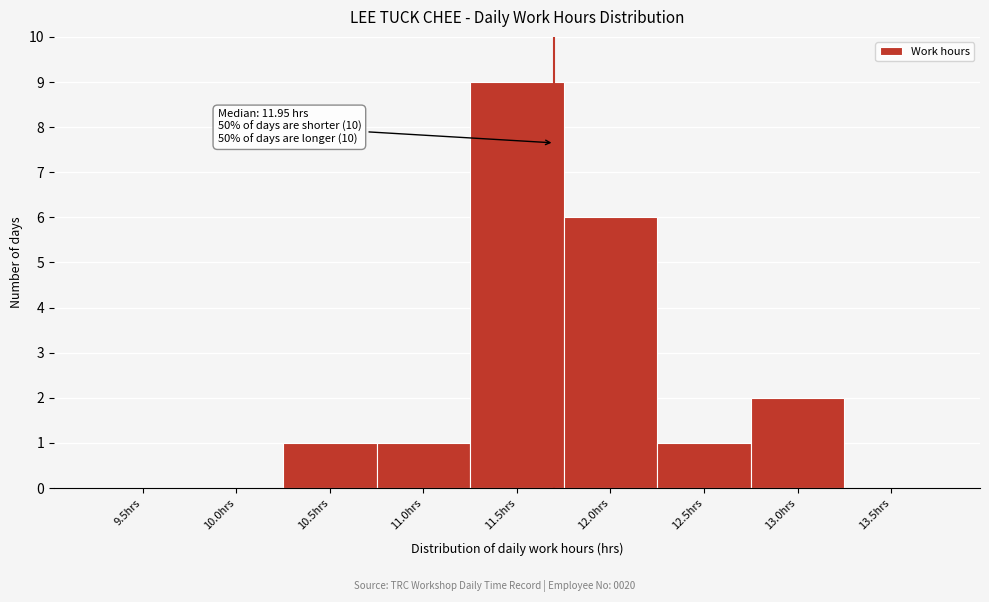

Reading left to right, extract all data points from this chart.

9.5hrs=0	10.0hrs=0	10.5hrs=1	11.0hrs=1	11.5hrs=9	12.0hrs=6	12.5hrs=1	13.0hrs=2	13.5hrs=0